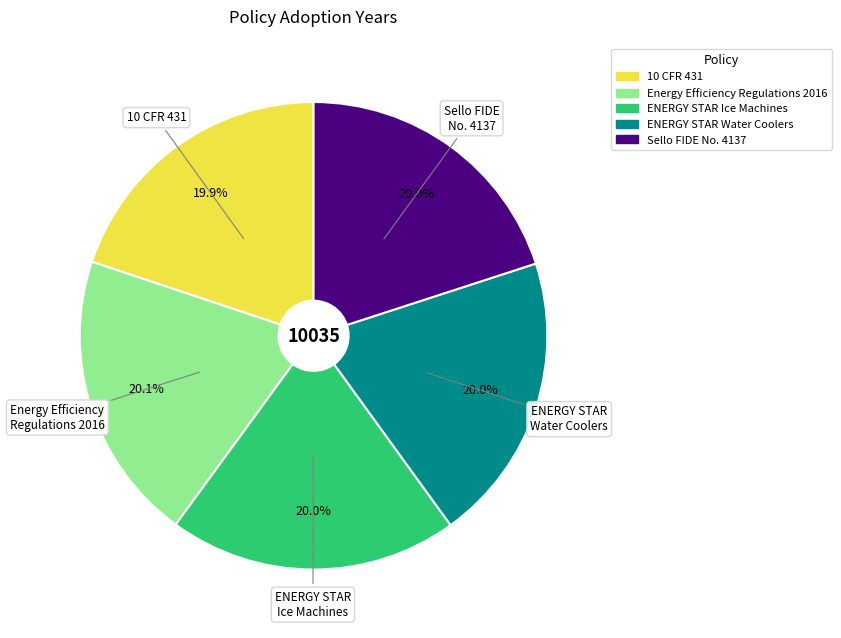

What is the ratio of the value at 10 CFR 431 to the value at ENERGY STAR Ice Machines?

1.0